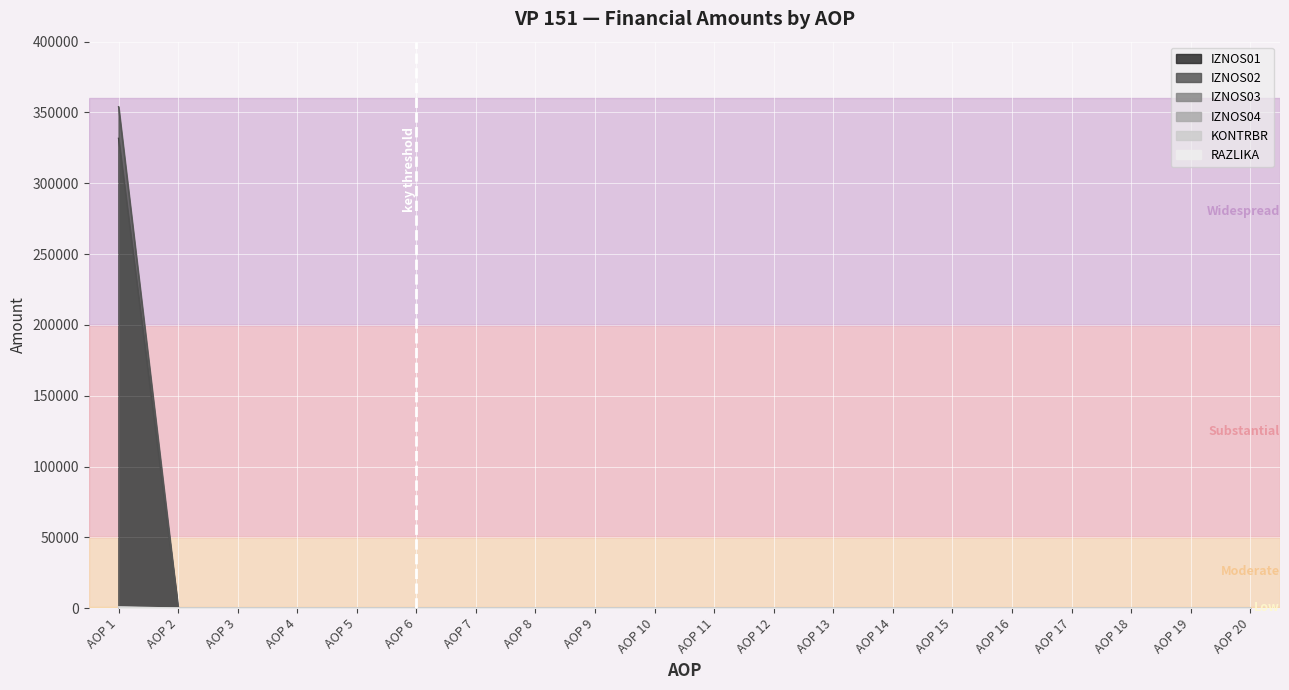

At which label is RAZLIKA closest to 0?

AOP 2